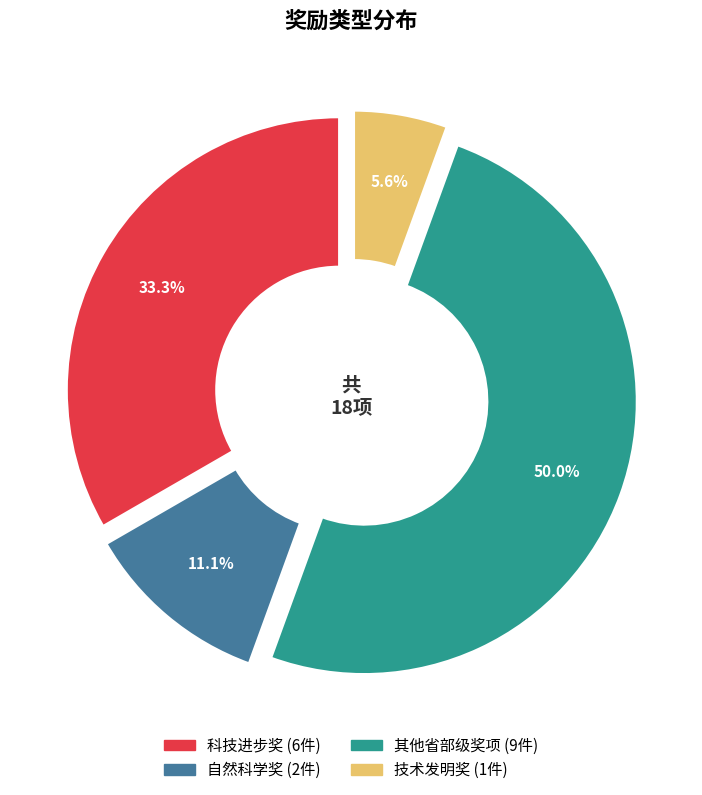

Rank the categories by value from lowest to highest.

技术发明奖, 自然科学奖, 科技进步奖, 其他省部级奖项